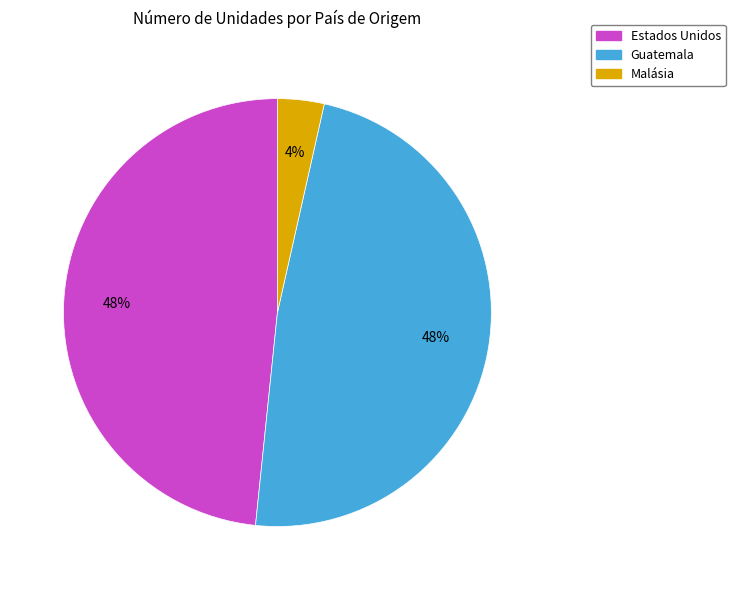

Do Estados Unidos and Malásia together represent more than half of the pie?

Yes